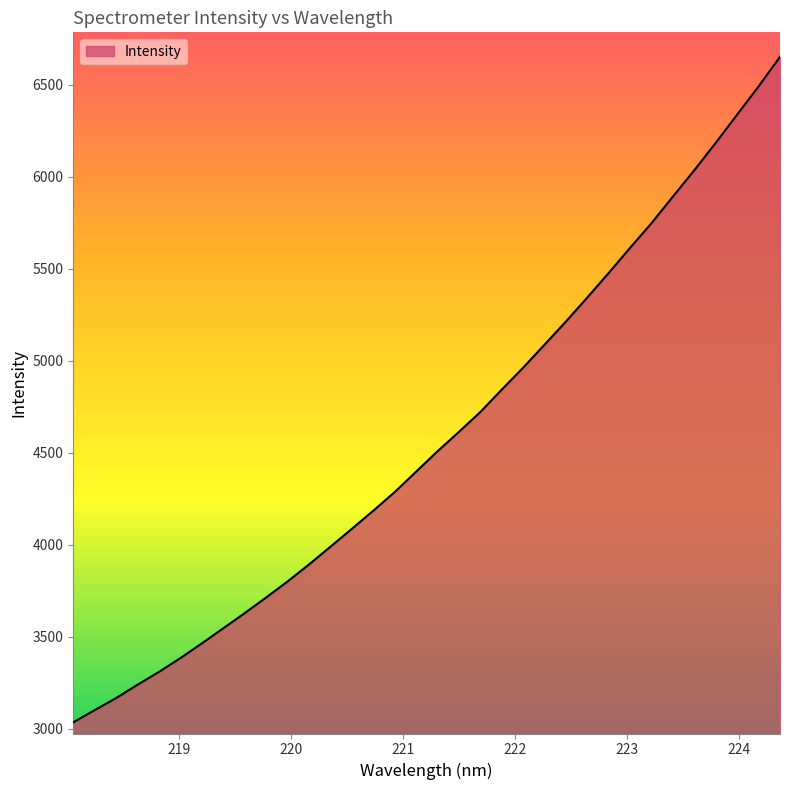

What is the difference between the maximum and second lowest values?

3550.7